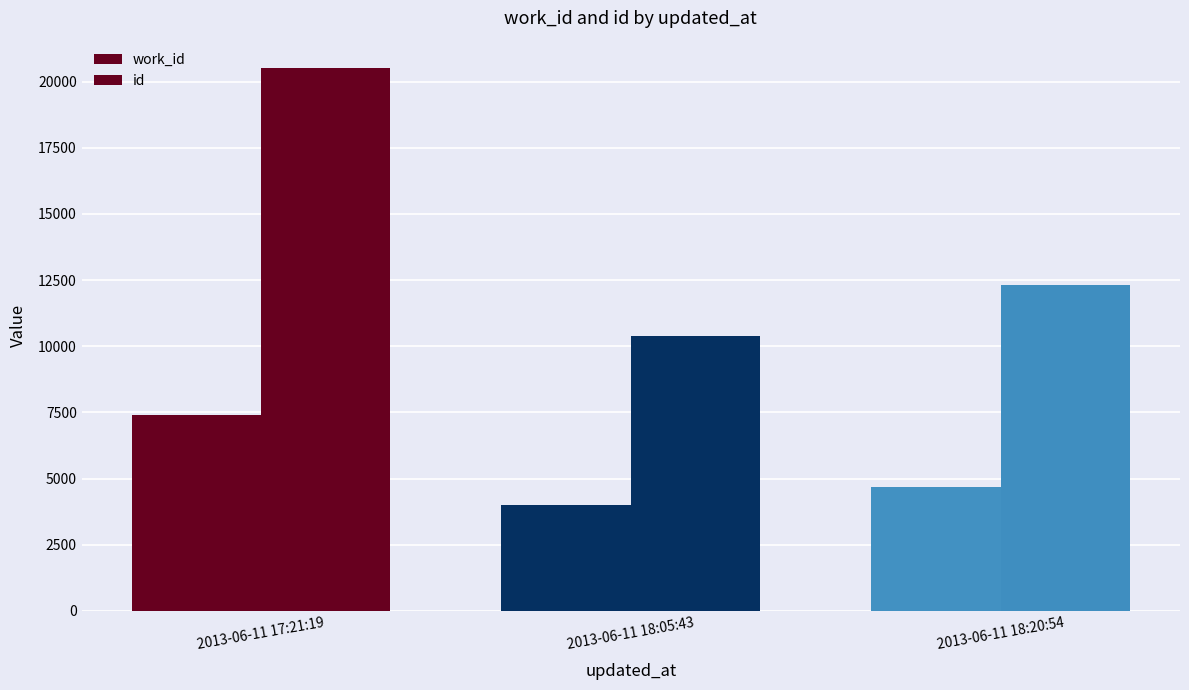

At which label does work_id first exceed 4675?

2013-06-11 17:21:19